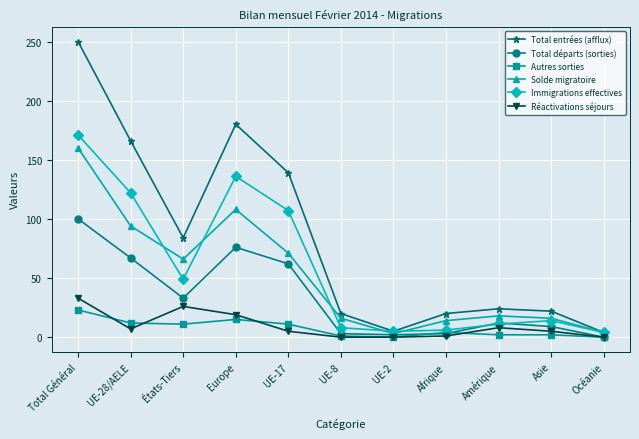

What is the sum of the Réactivations séjours values at Total Général and UE-17?

38